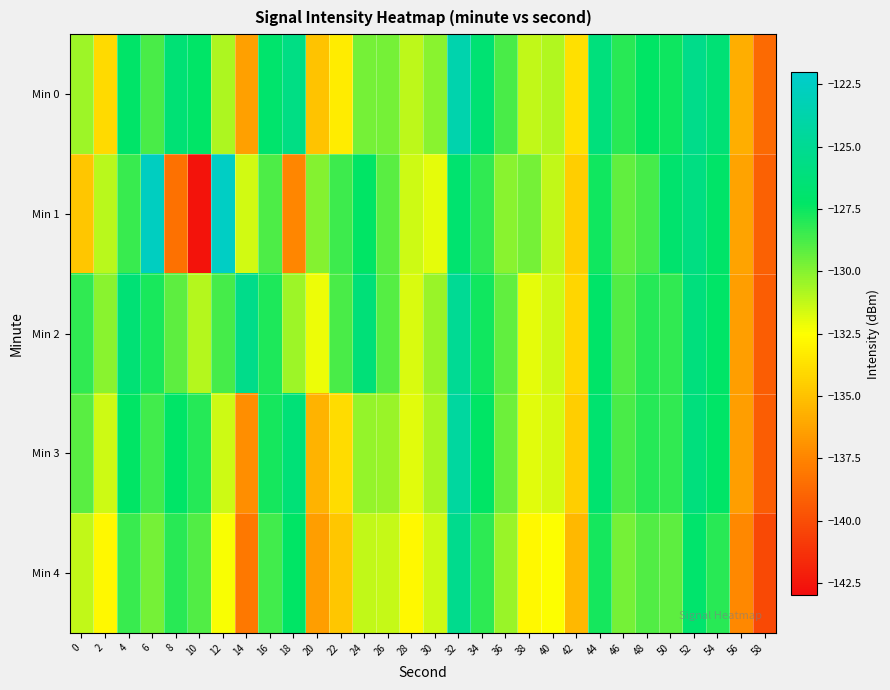

What is the total value across all series at 50?

-640.3